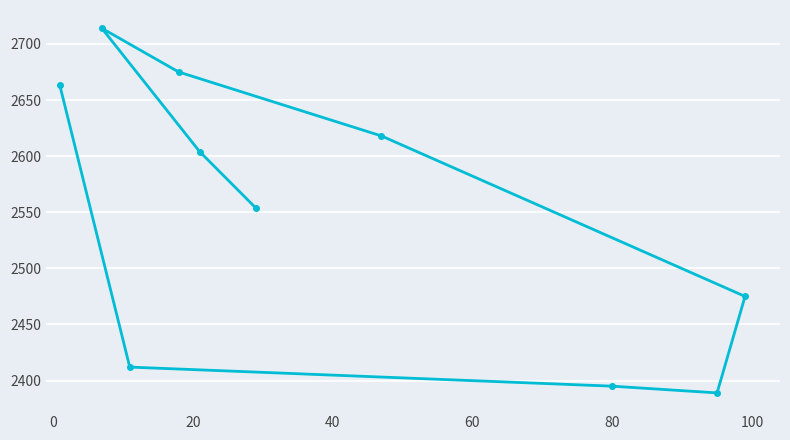

What is the sum of all values?

25499